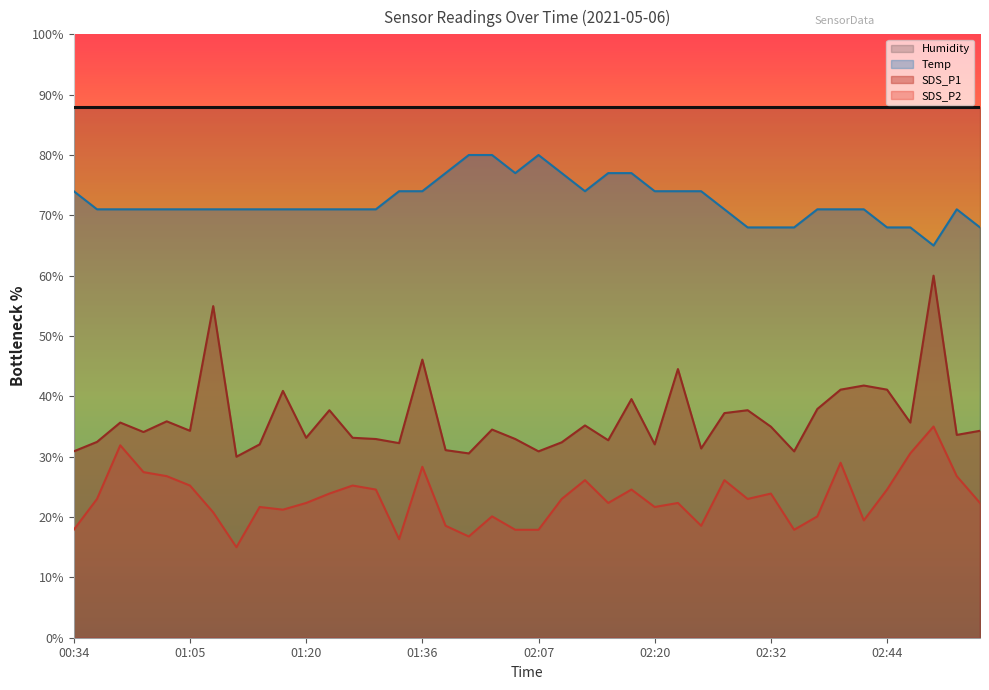

What is the highest value of the SDS_P1 series?

60.0